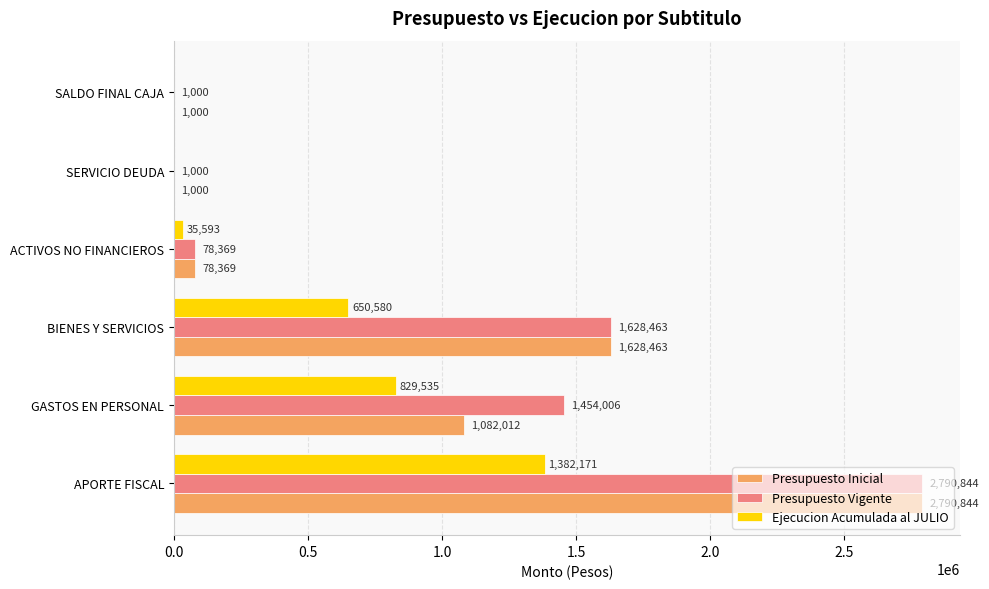

Is it true that Ejecucion Acumulada al JULIO equals 650580 at BIENES Y SERVICIOS?

True